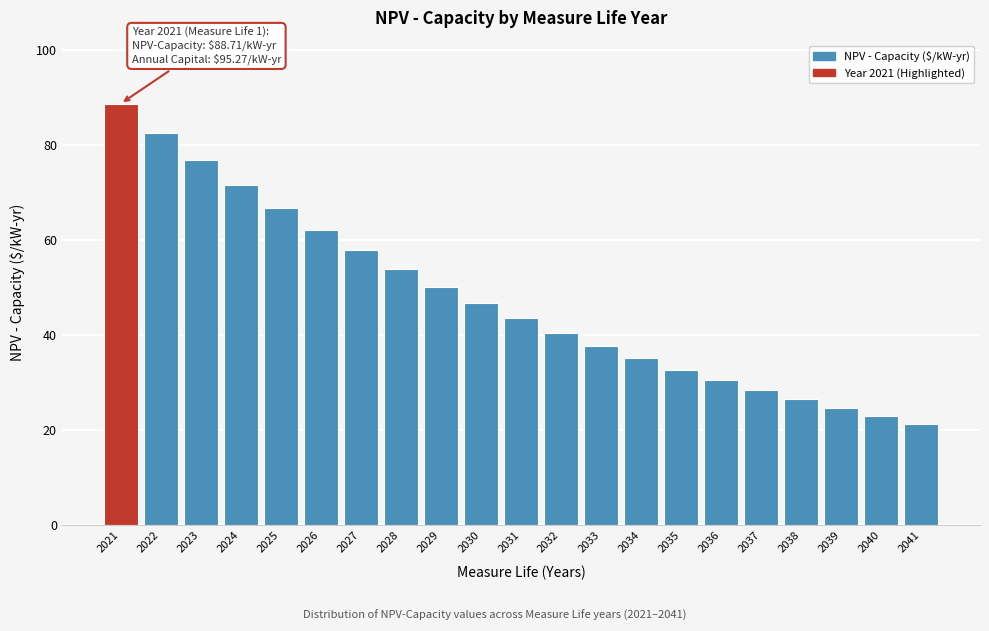

Reading left to right, extract all data points from this chart.

2021=88.7	2022=82.6	2023=76.9	2024=71.6	2025=66.7	2026=62.1	2027=57.8	2028=53.9	2029=50.2	2030=46.7	2031=43.5	2032=40.5	2033=37.7	2034=35.1	2035=32.7	2036=30.4	2037=28.4	2038=26.4	2039=24.6	2040=22.9	2041=21.3